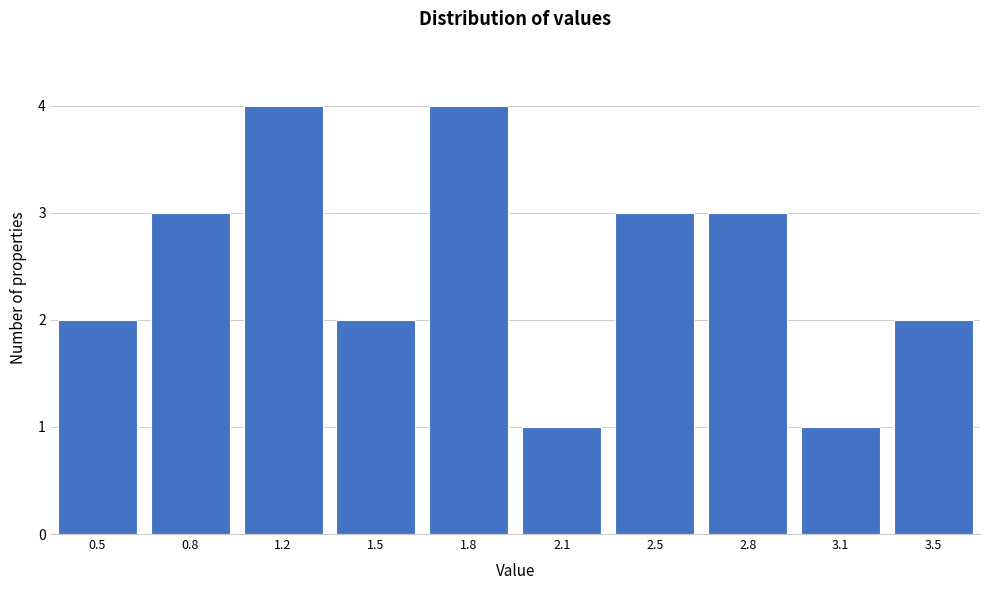

Reading right to left, list all the values displayed in this chart.

3.5=2	3.1=1	2.8=3	2.5=3	2.1=1	1.8=4	1.5=2	1.2=4	0.8=3	0.5=2